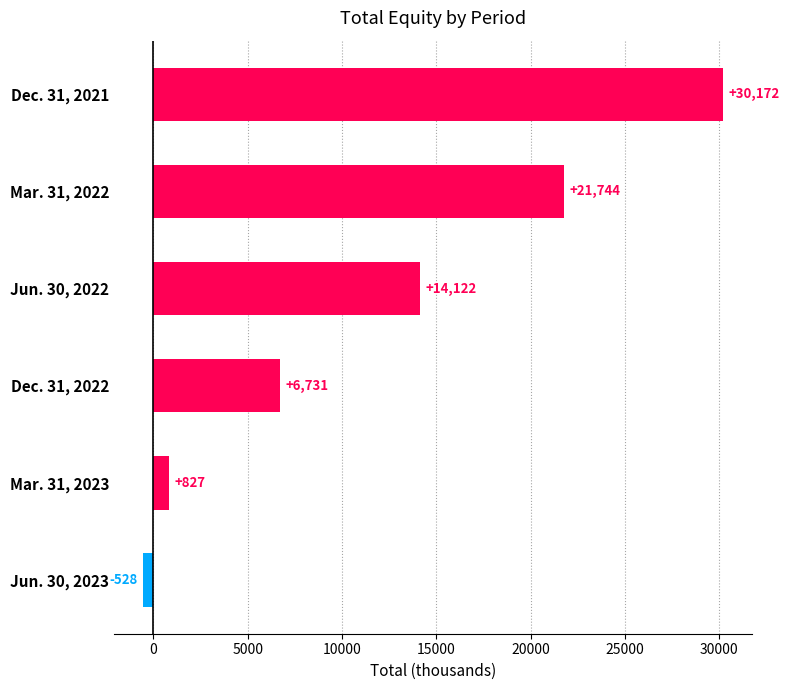

Where is the data nearest to the value 14822?

Jun. 30, 2022